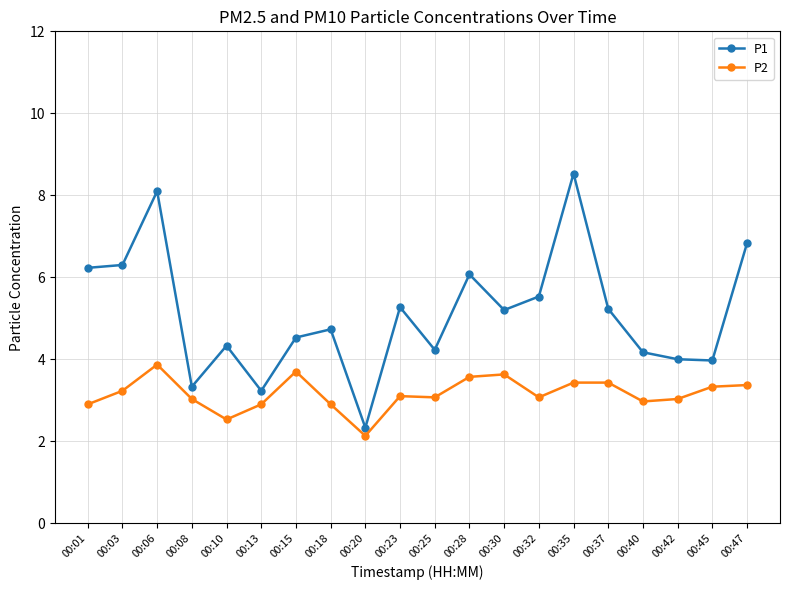

How many lines are shown in the chart?

2